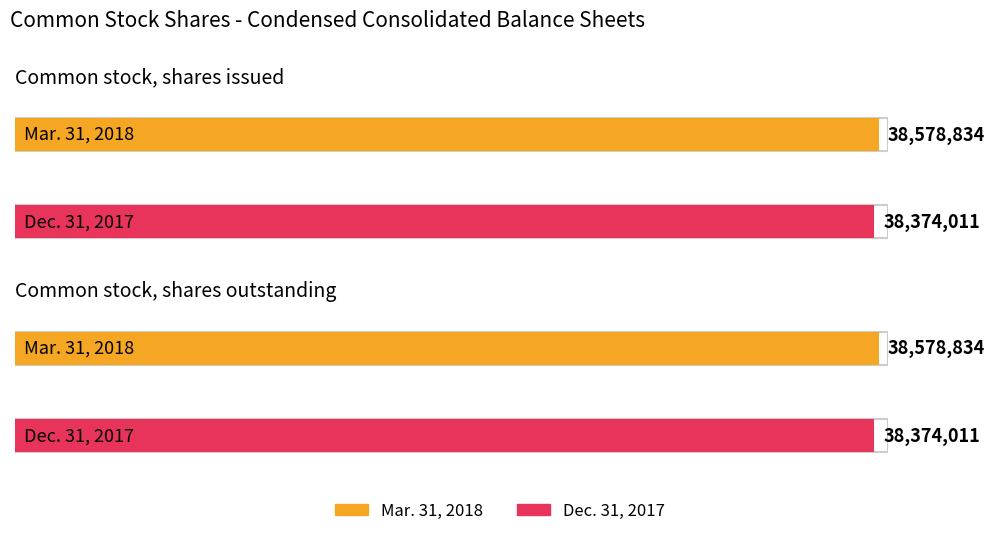

Which series has the widest spread of values?

Mar. 31, 2018